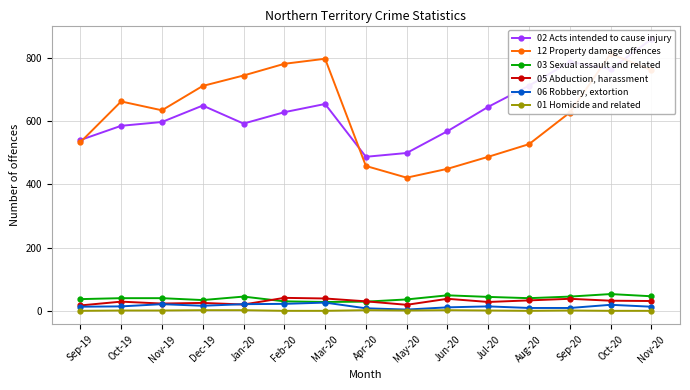

How many lines are shown in the chart?

6